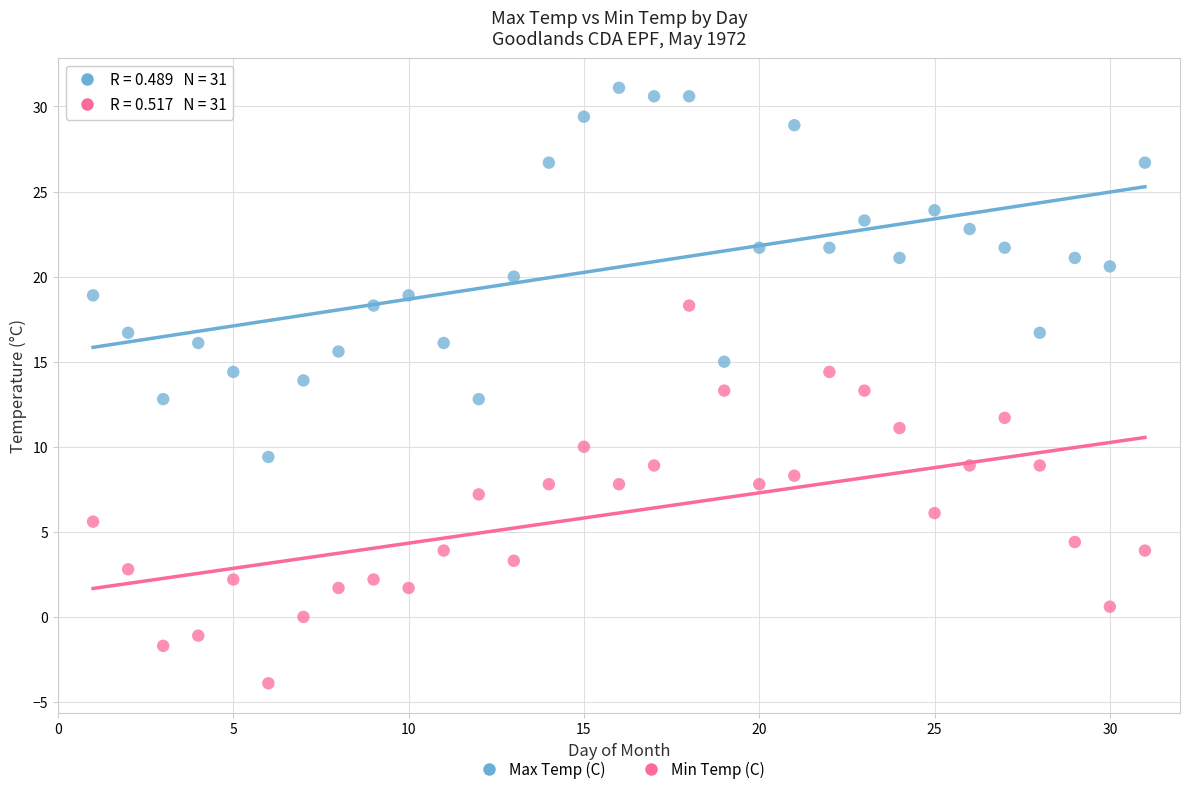

Across all data points, what is the range of X values (max minus min)?

30.0